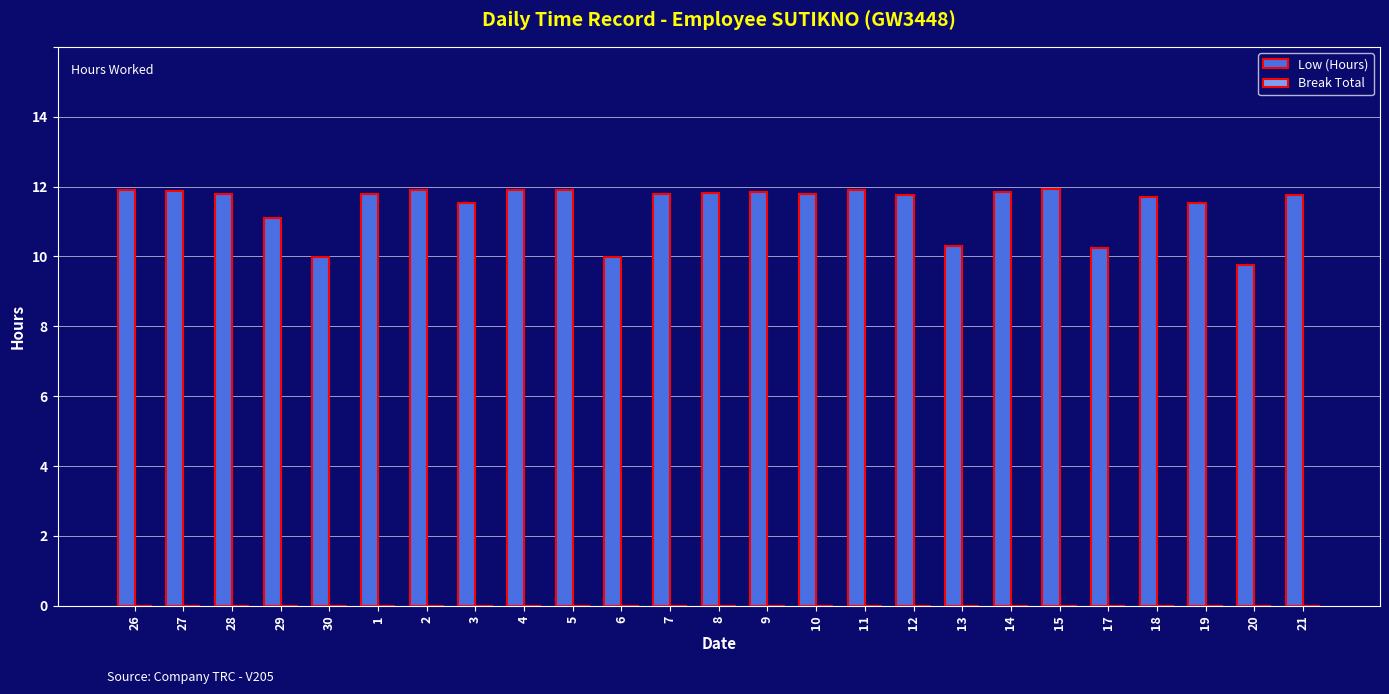

The chart shows a value of 11.9 at 2. True or false?

True